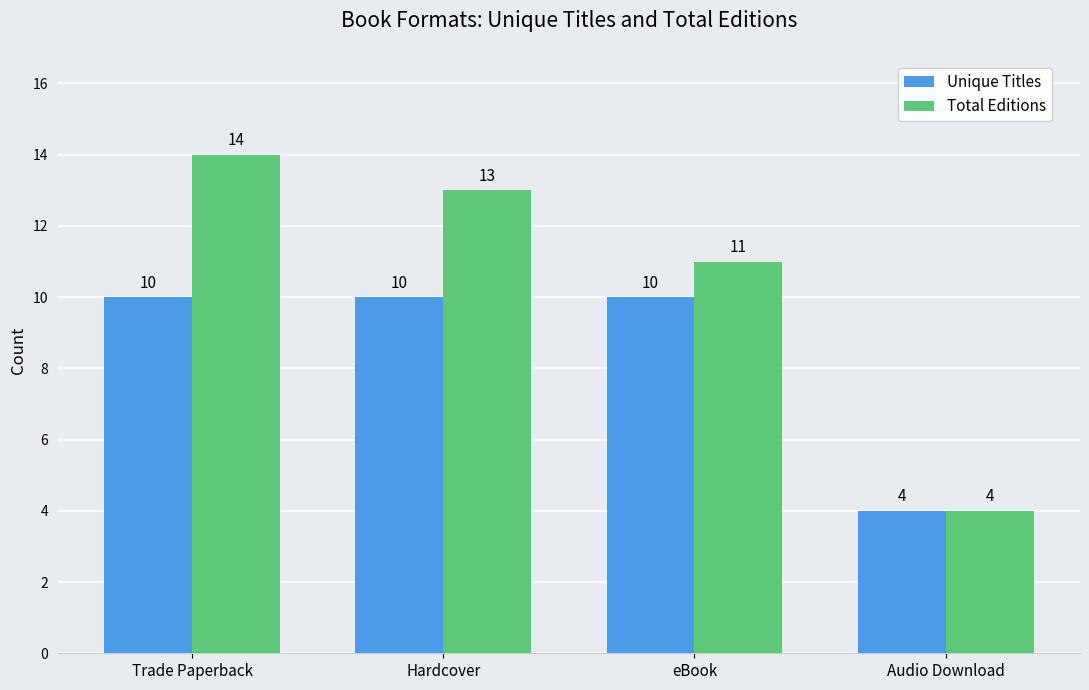

Rank the series by their average value, from highest to lowest.

Total Editions, Unique Titles